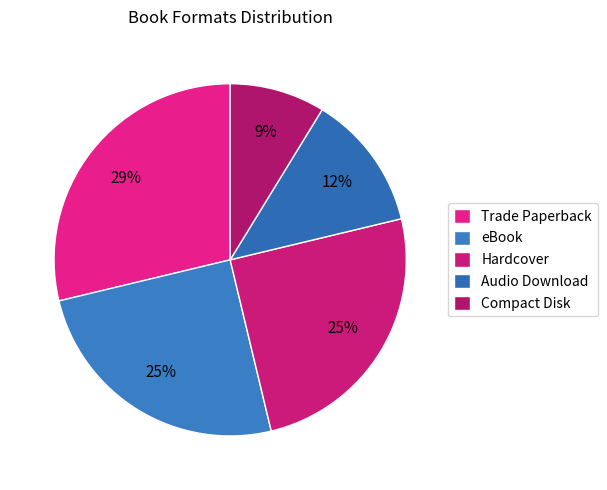

What percentage is the eBook slice, to the nearest percent?

25%